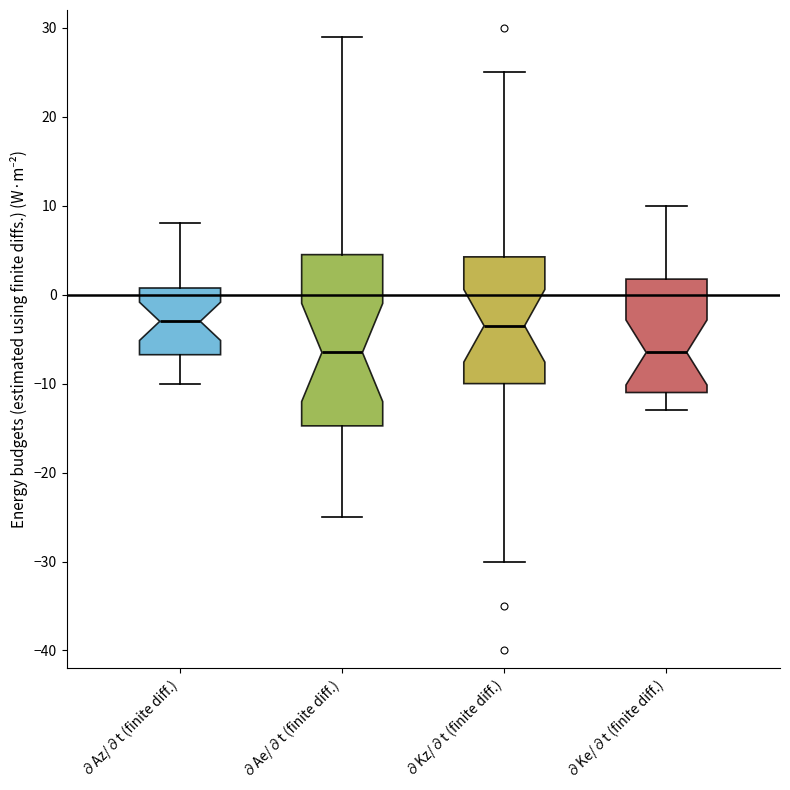

Comparing the boxes themselves (not the whiskers), which one is the tallest?

∂Ae/∂t (finite diff.)